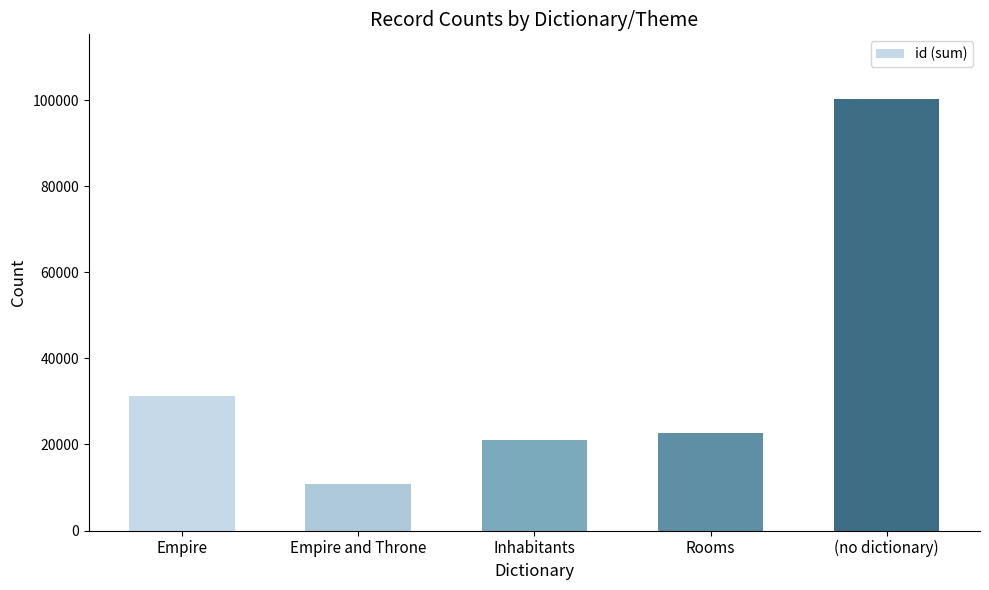

List the labels in order of value, largest first.

(no dictionary), Empire, Rooms, Inhabitants, Empire and Throne